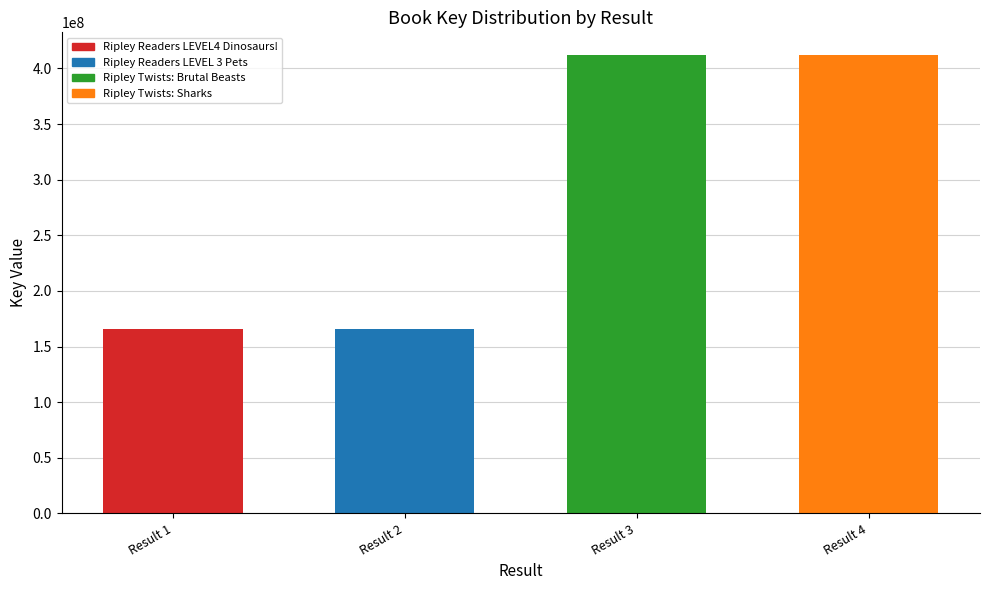

Where is the data nearest to the value 288993524?

Result 1